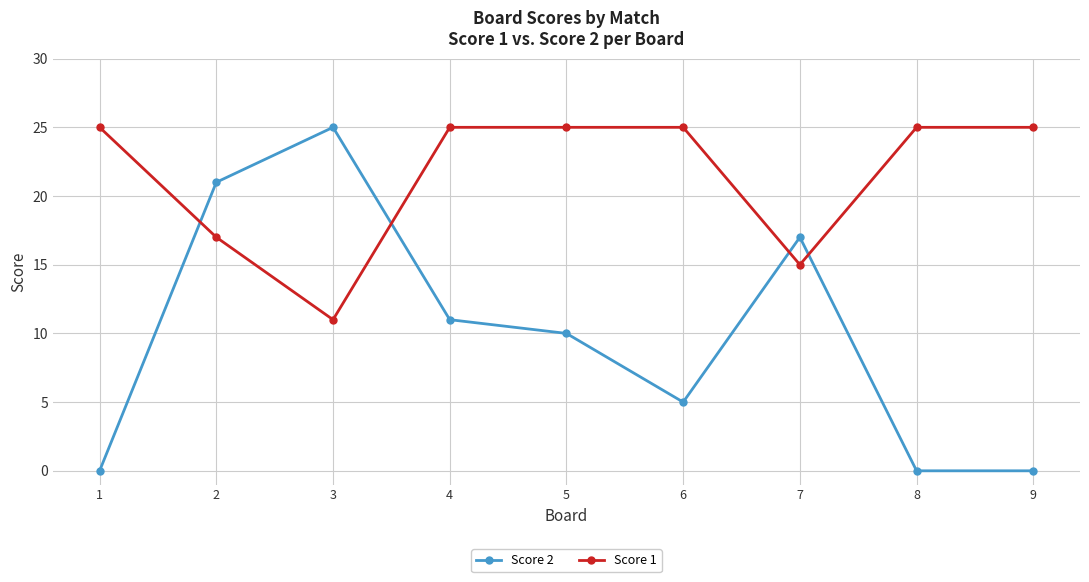

True or false: Score 1 has a value of 5 at 7.

False